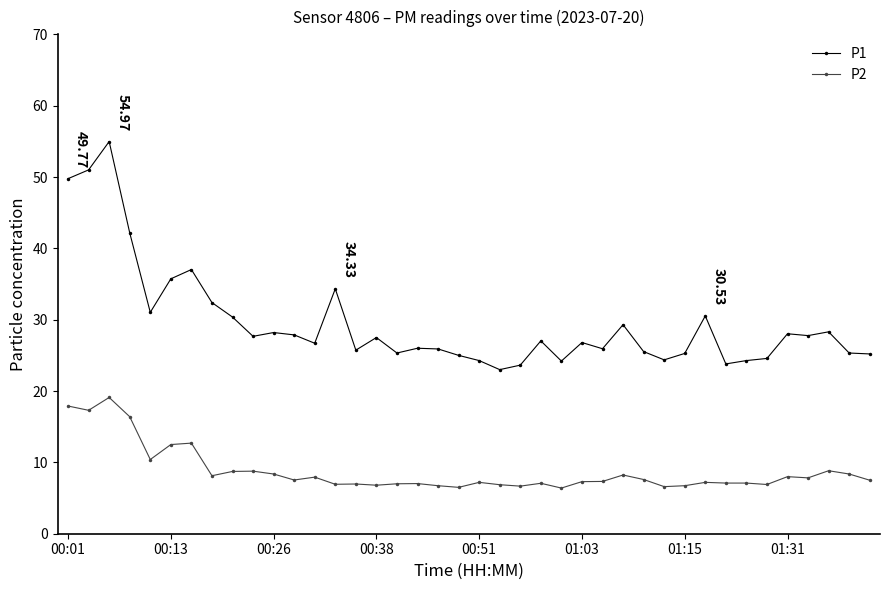

Which series has the largest range (max minus min)?

P1